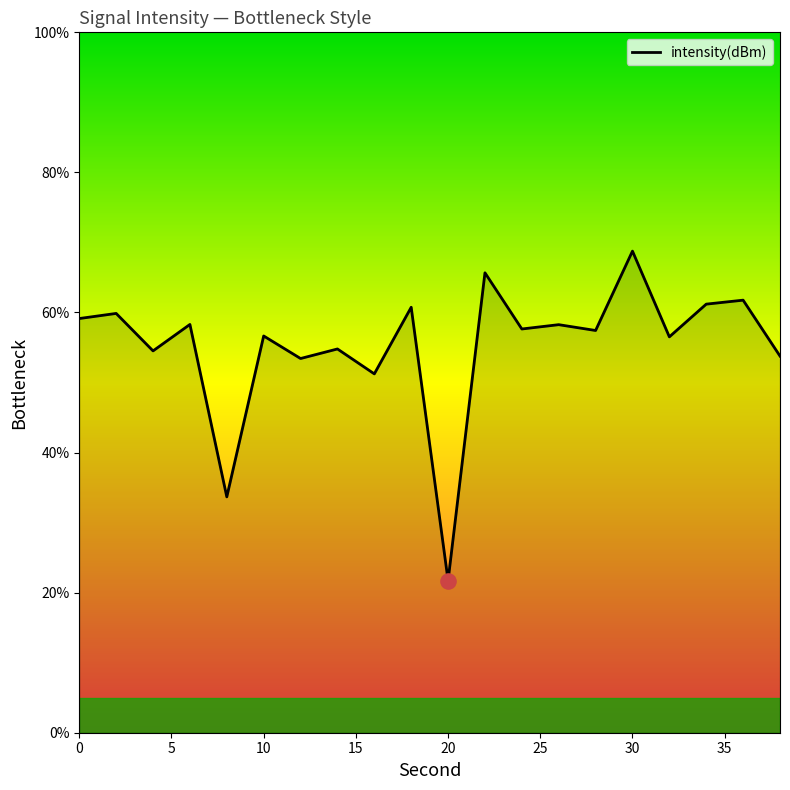

What is the greatest value displayed?

68.8